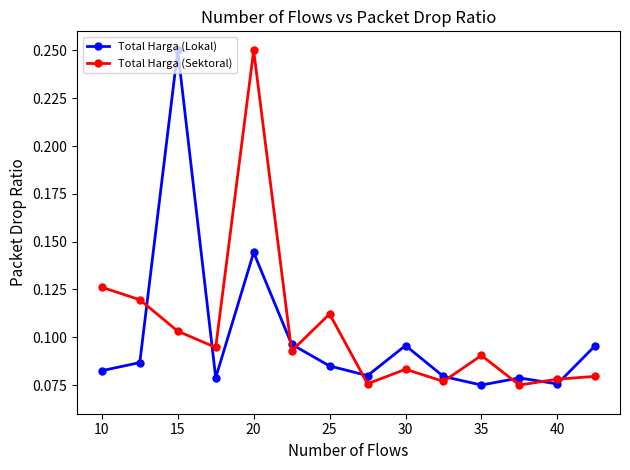

How many times do Total Harga (Sektoral) and Total Harga (Lokal) cross each other?

9